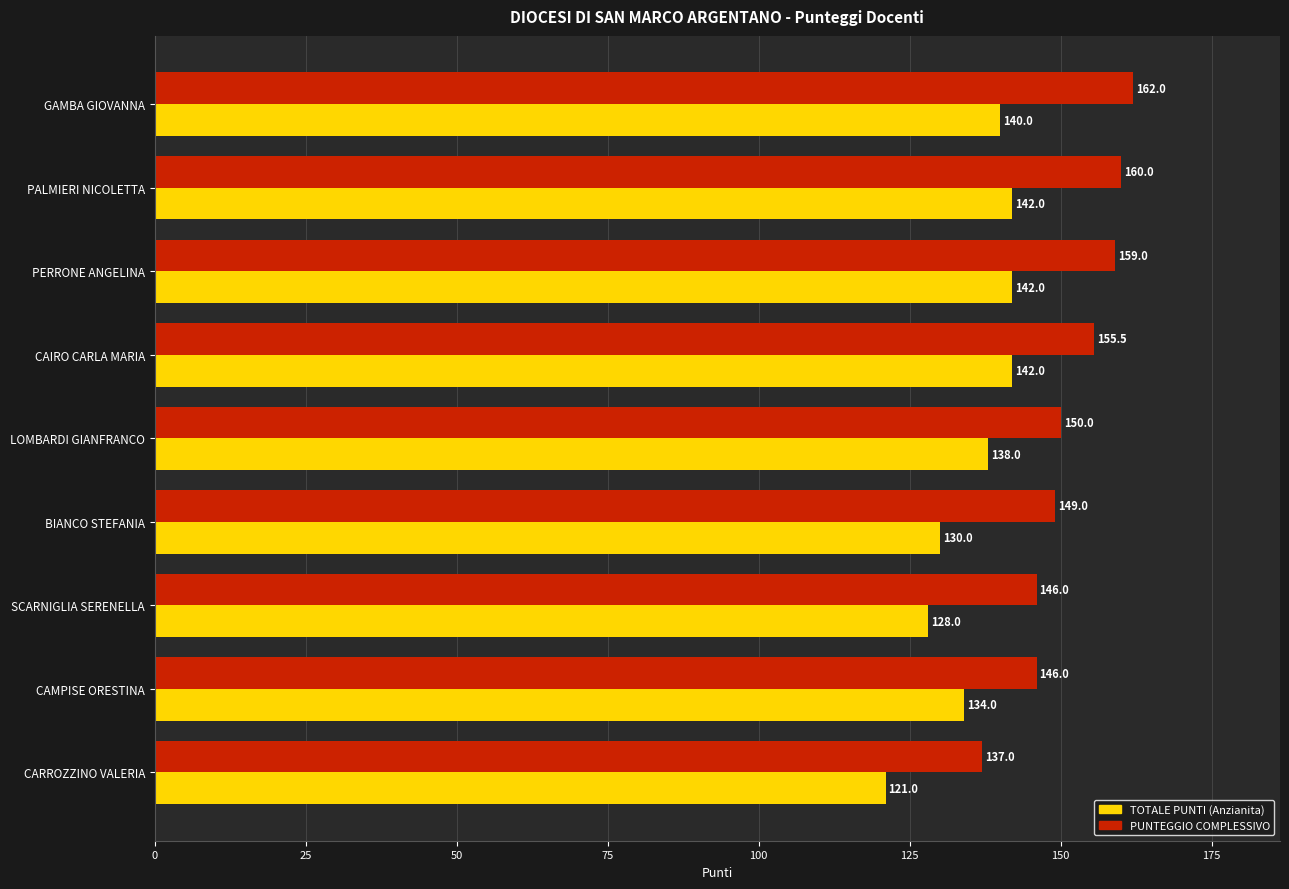

What is the minimum value shown in the chart?

121.0